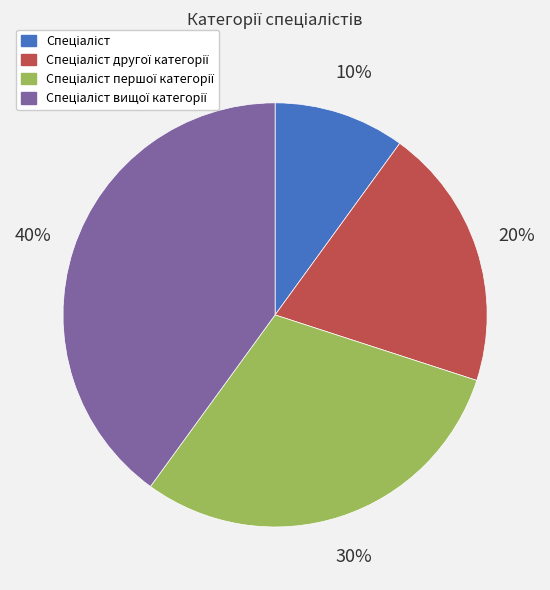

To the nearest percent, what is the average slice percentage?

25%